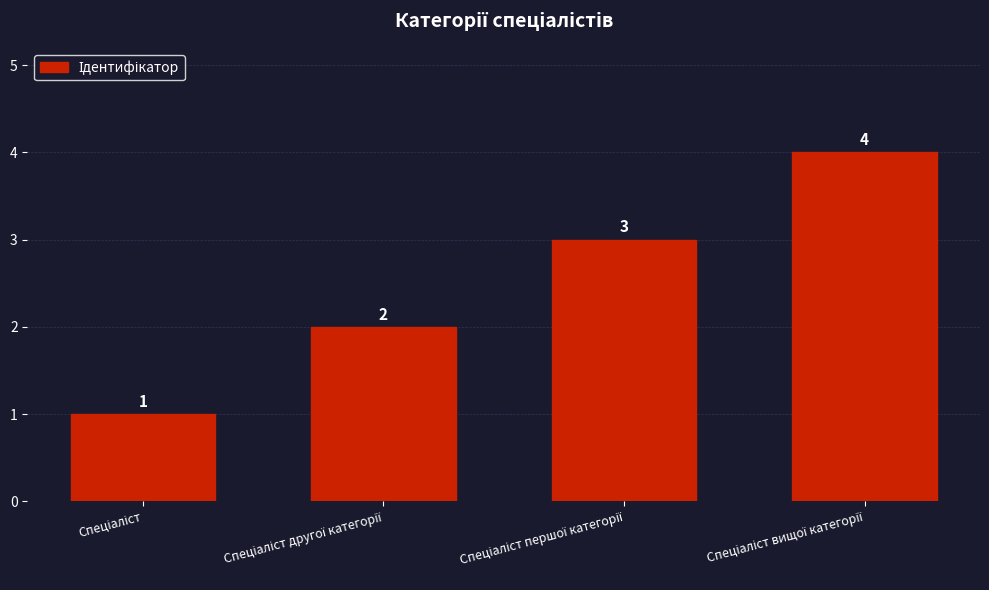

How many values are below 3?

2